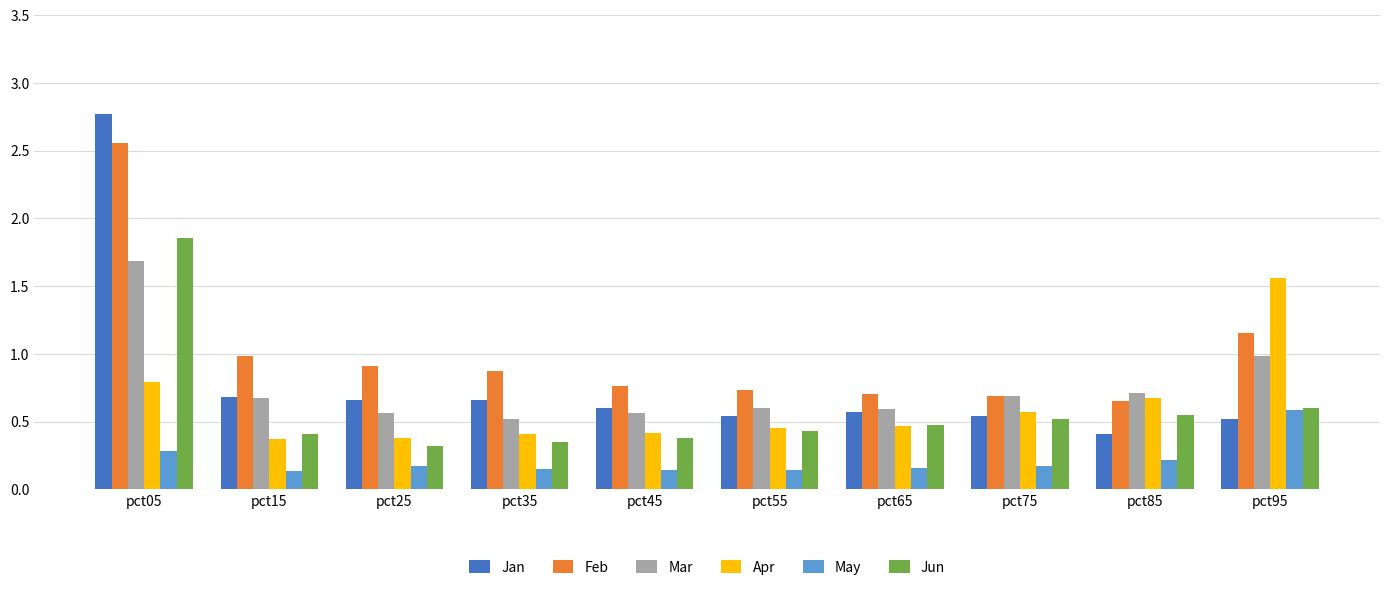

What are all the series names shown in the legend?

Jan, Feb, Mar, Apr, May, Jun